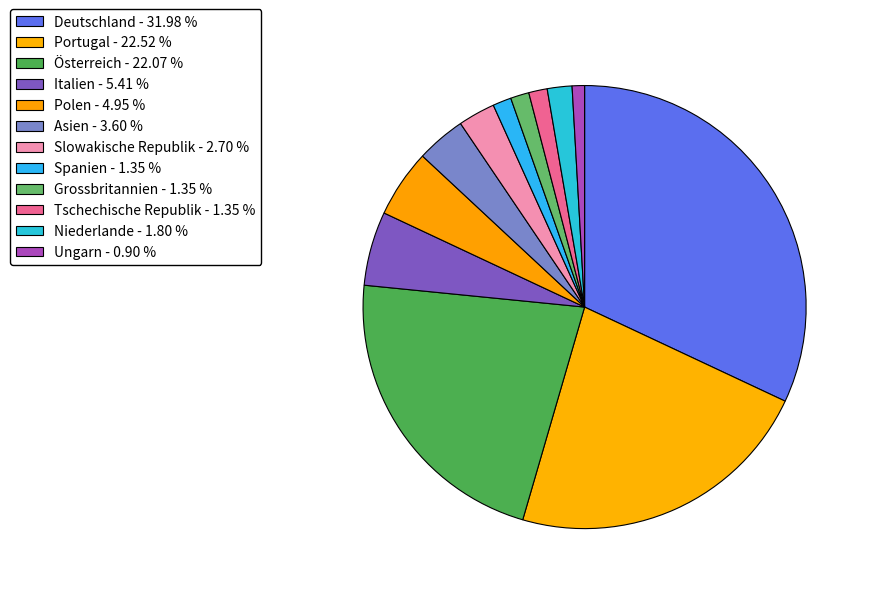

To the nearest percent, what is the average slice percentage?

8%